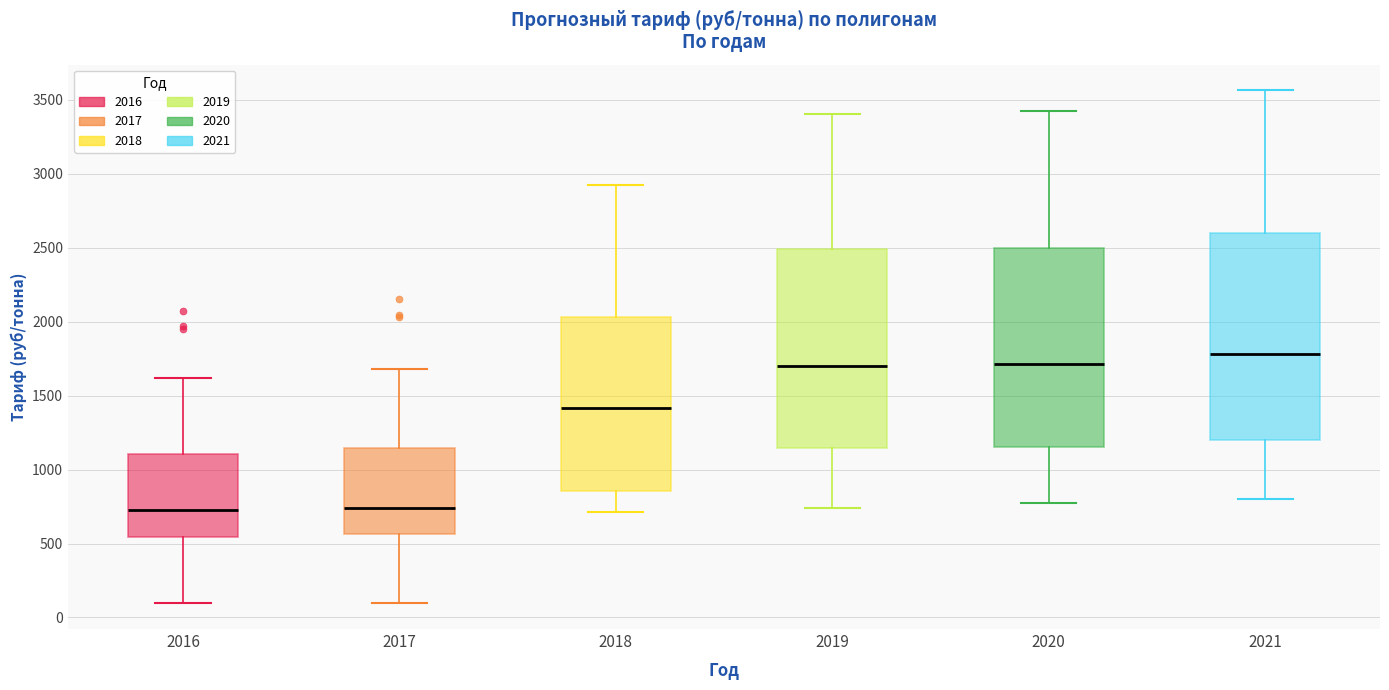

Reading left to right, read every box against the y-axis: the position of its median line, the range the box covers, and the ends of its whiskers. The values are not printed on the chart, so give them approximately, as read against the axis.

2016: median 750, box 550 to 1100, whiskers 100 to 1600
2017: median 750, box 550 to 1150, whiskers 100 to 1700
2018: median 1400, box 850 to 2050, whiskers 700 to 2900
2019: median 1700, box 1150 to 2500, whiskers 750 to 3400
2020: median 1700, box 1150 to 2500, whiskers 750 to 3450
2021: median 1800, box 1200 to 2600, whiskers 800 to 3550